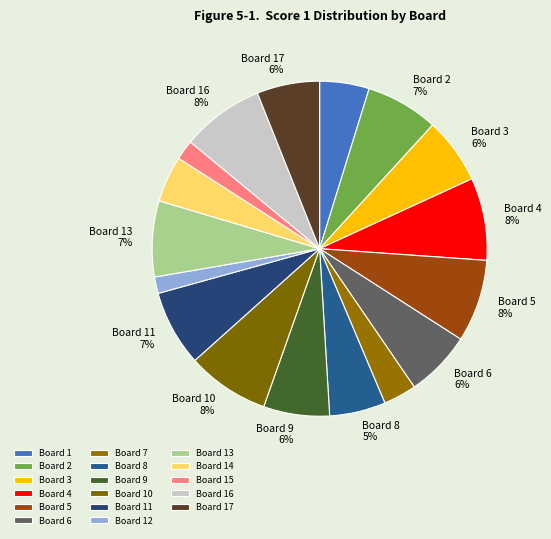

What percentage is NOT represented by Board 17?

93.9%